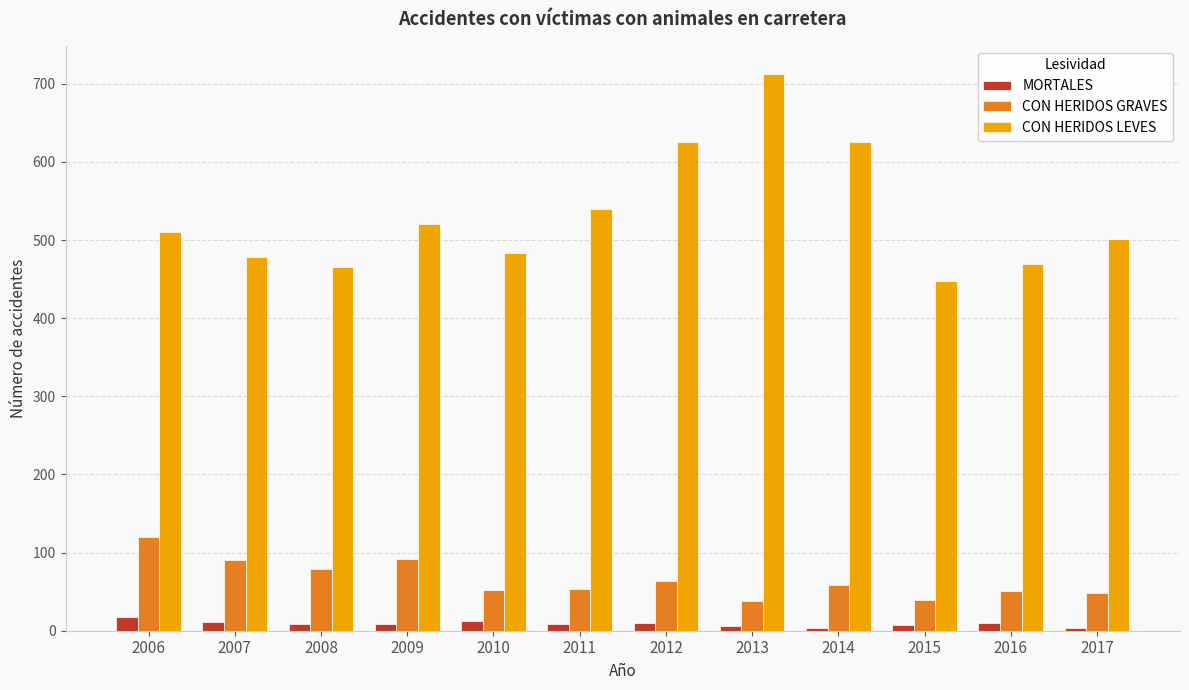

What are all the series names shown in the legend?

MORTALES, CON HERIDOS GRAVES, CON HERIDOS LEVES